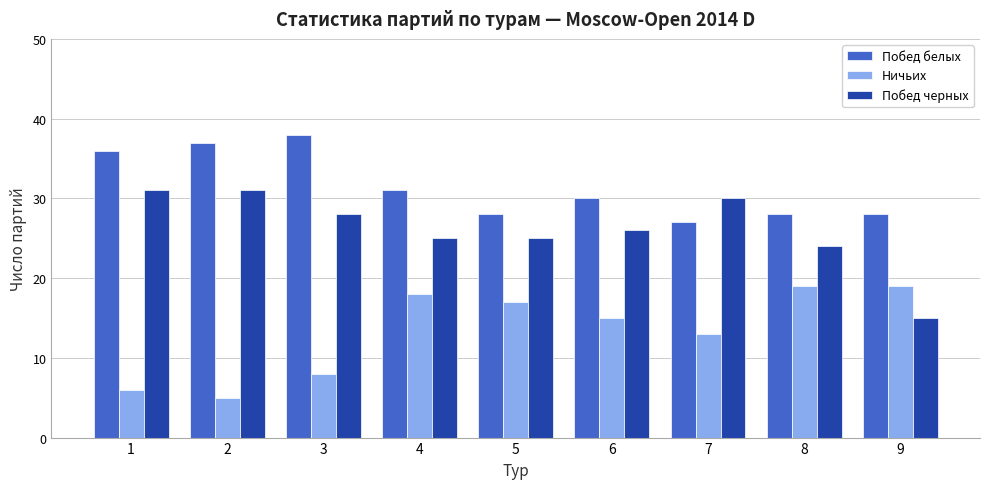

Is the value of Ничьих at 1 greater than the value of Побед белых at 1?

No